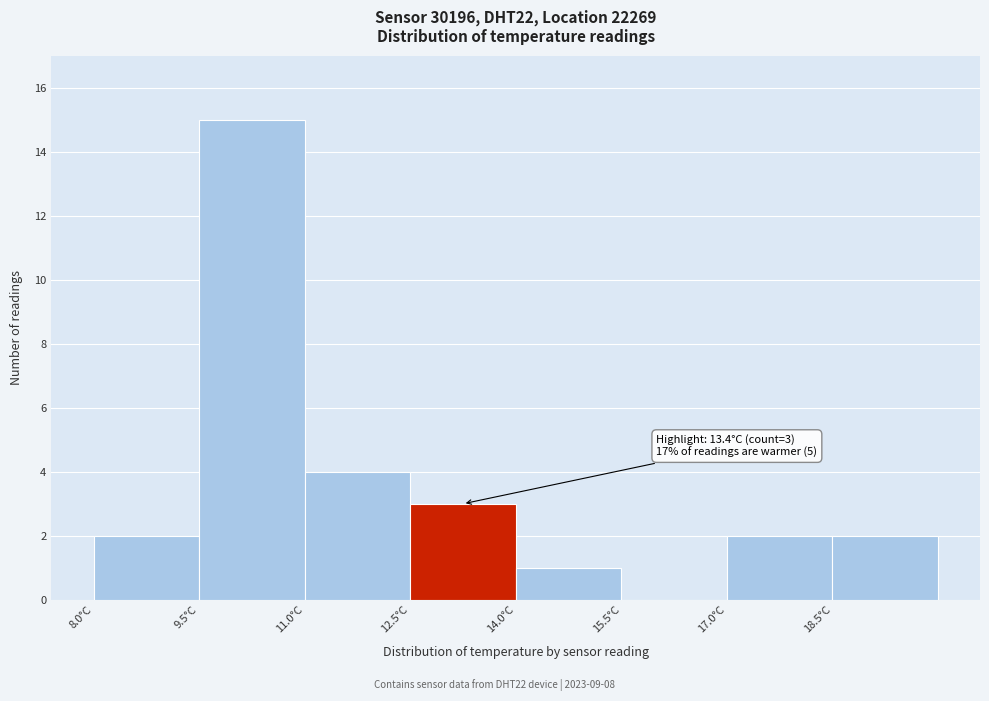

Which range on the x-axis has the tallest bar?

9.5 to 11.0